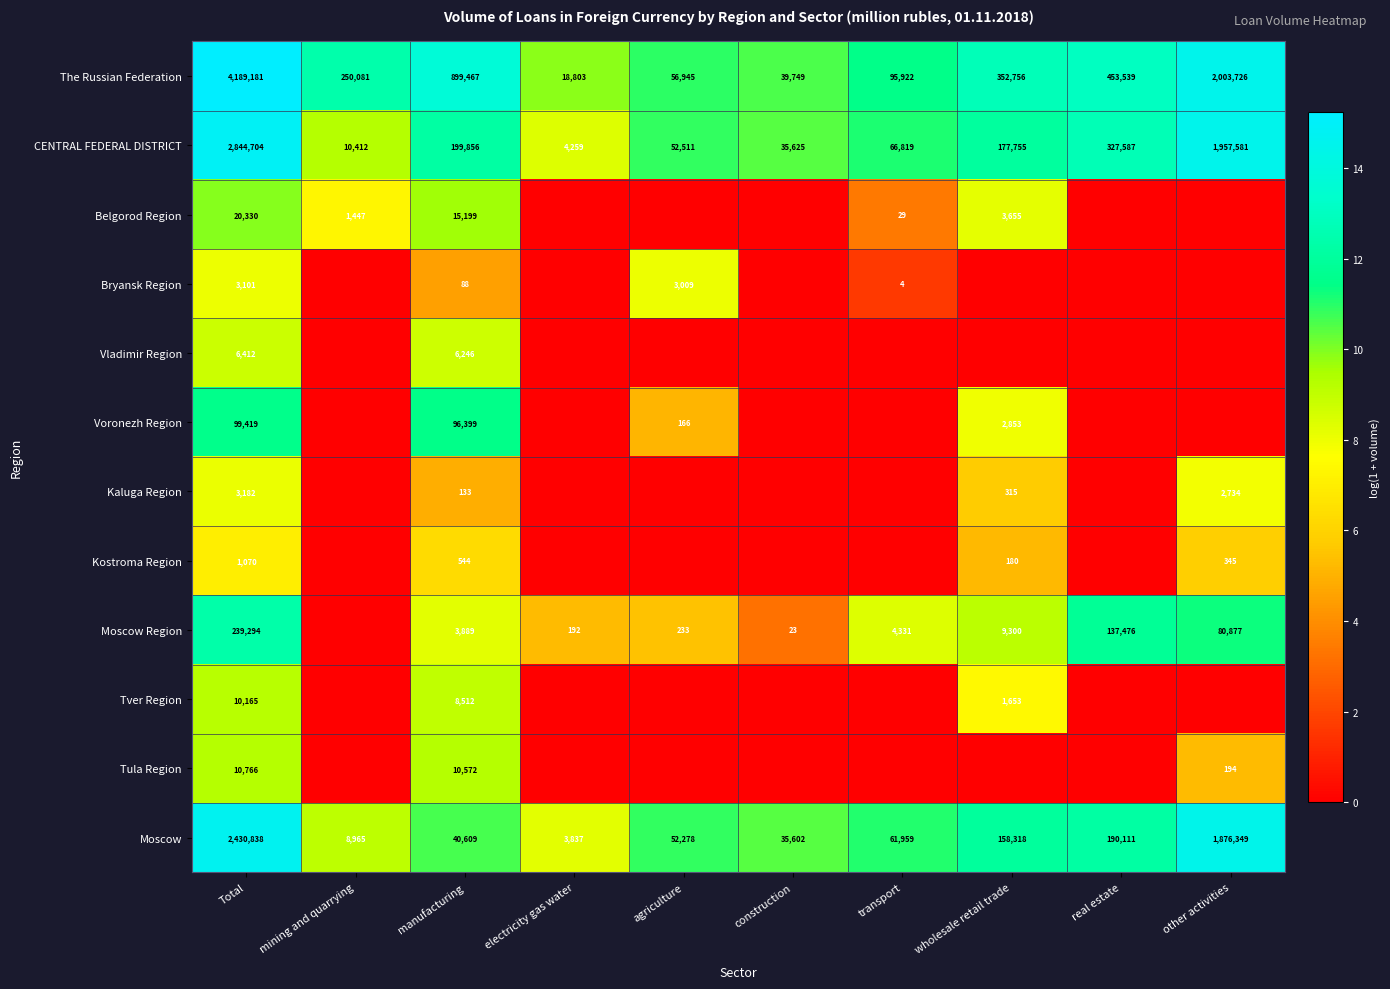

Rank the categories by The Russian Federation value from highest to lowest.

Total, other activities, manufacturing, real estate, wholesale retail trade, mining and quarrying, transport, agriculture, construction, electricity gas water